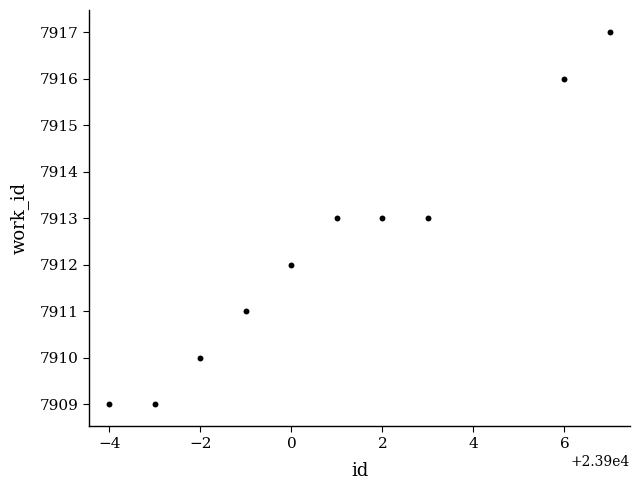

What is the average Y value?

7912